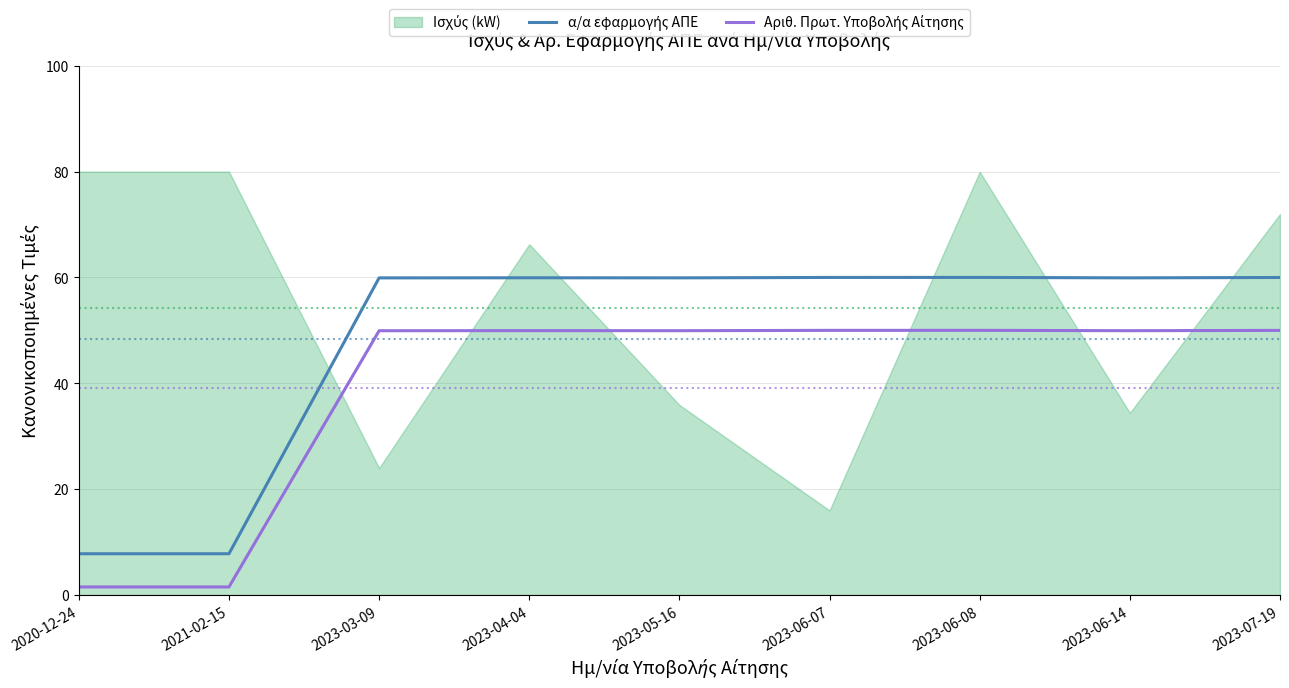

How many interior local peaks does the α/α εφαρμογής ΑΠΕ series have?

2